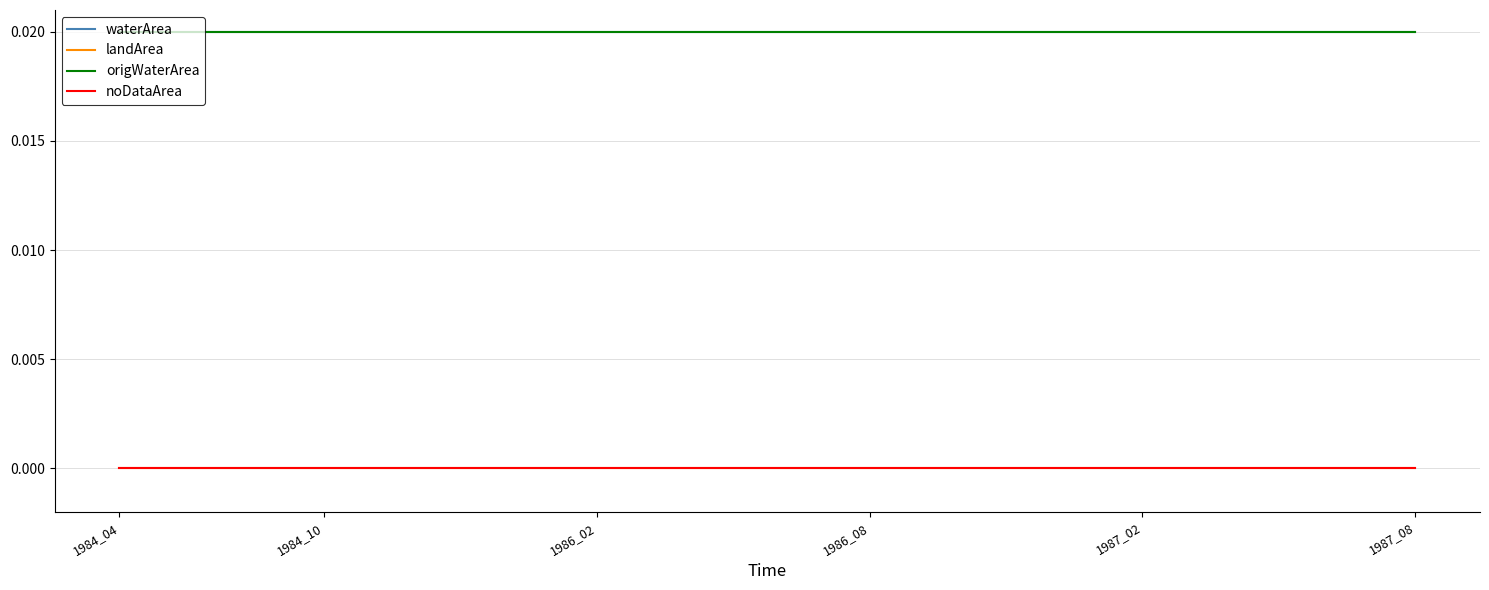

Does the chart have visible grid lines?

Yes